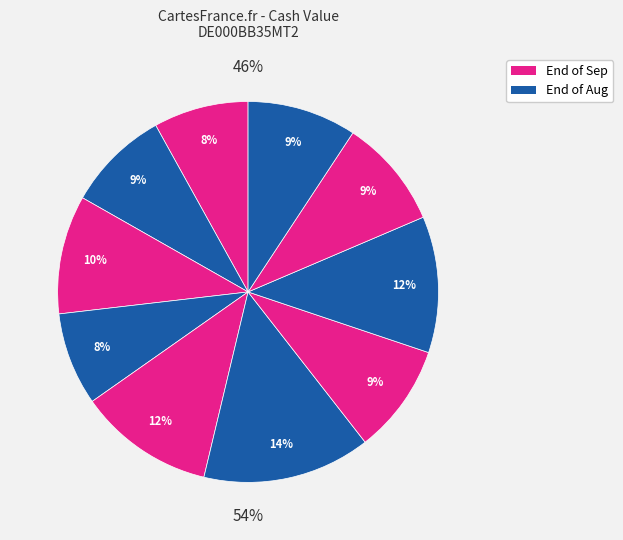

The 2025-08-25 slice represents 9% of the pie. True or false?

True